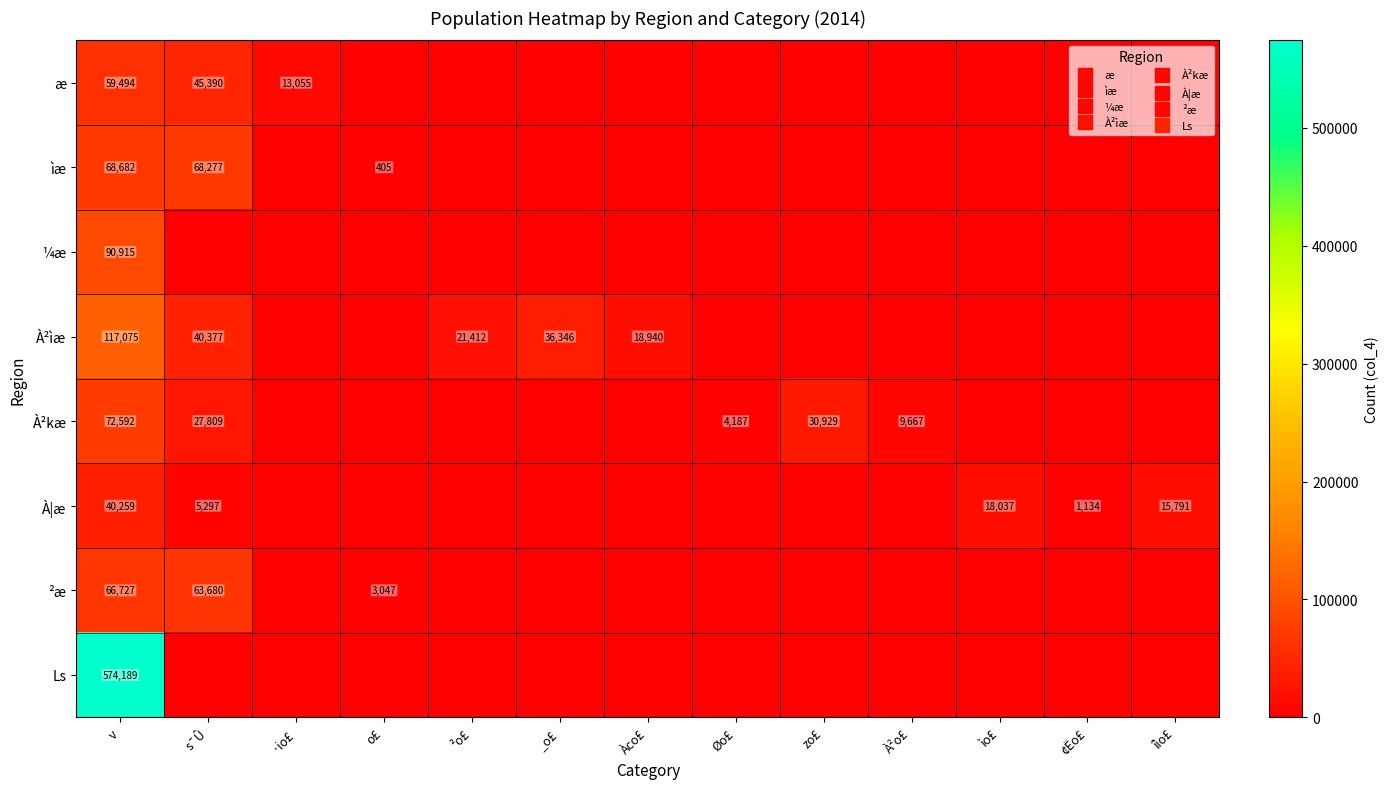

Is it true that ²æ equals 0 at îìo£?

True